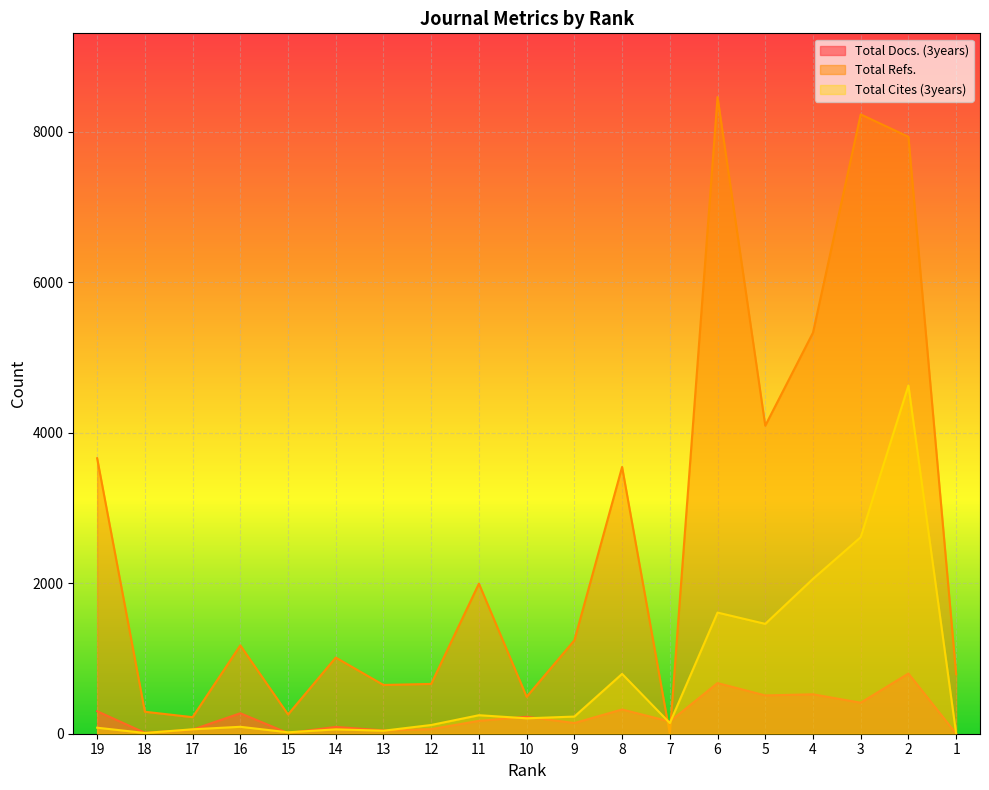

What is the value of the Total Docs. (3years) point at the 10th from the left?

225